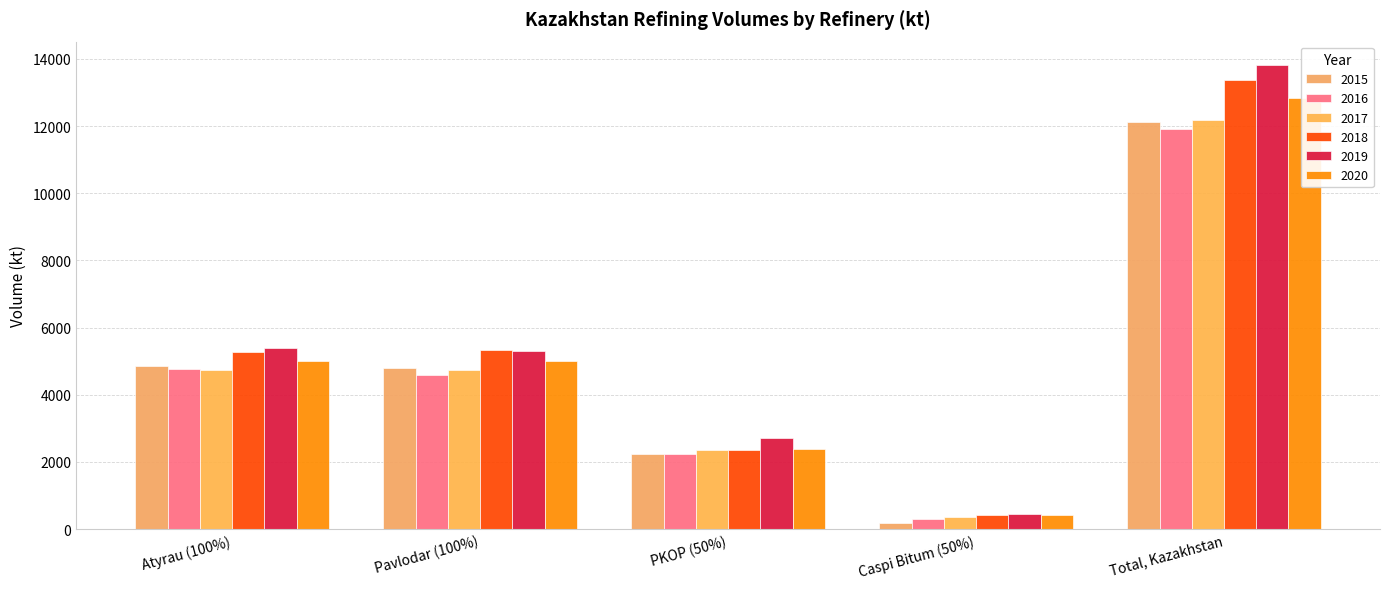

What is the value of the 2017 bar at the 3rd from the left?

2342.8